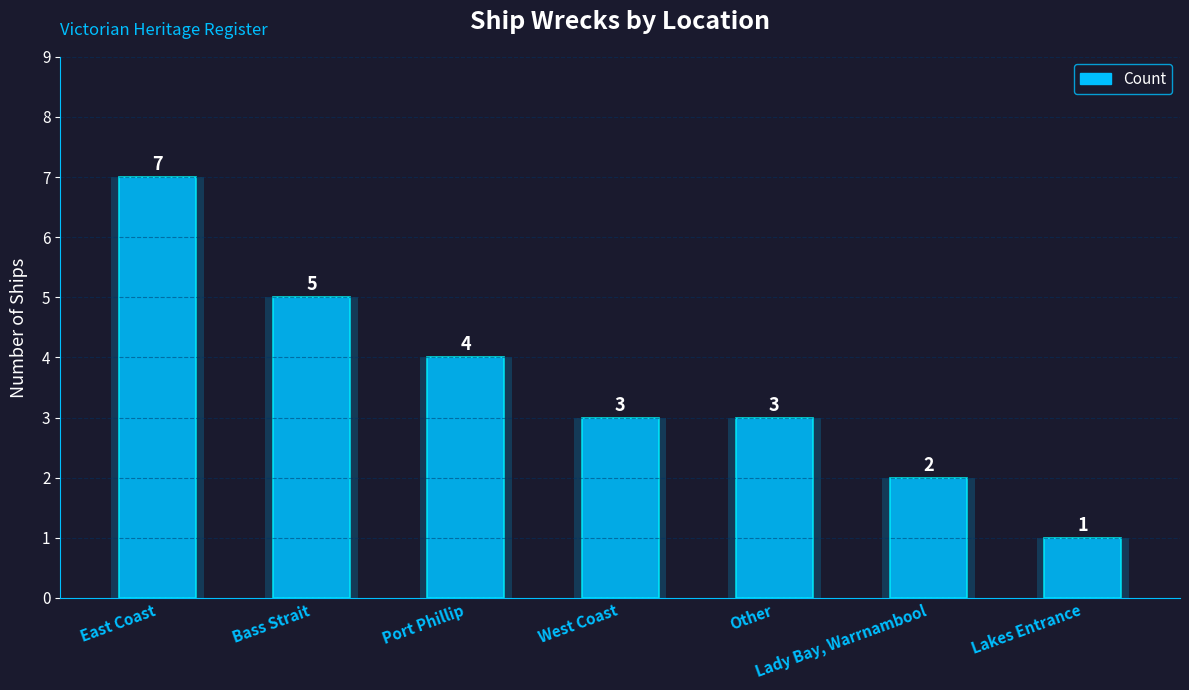

Reading left to right, list all the values displayed in this chart.

7	5	4	3	3	2	1